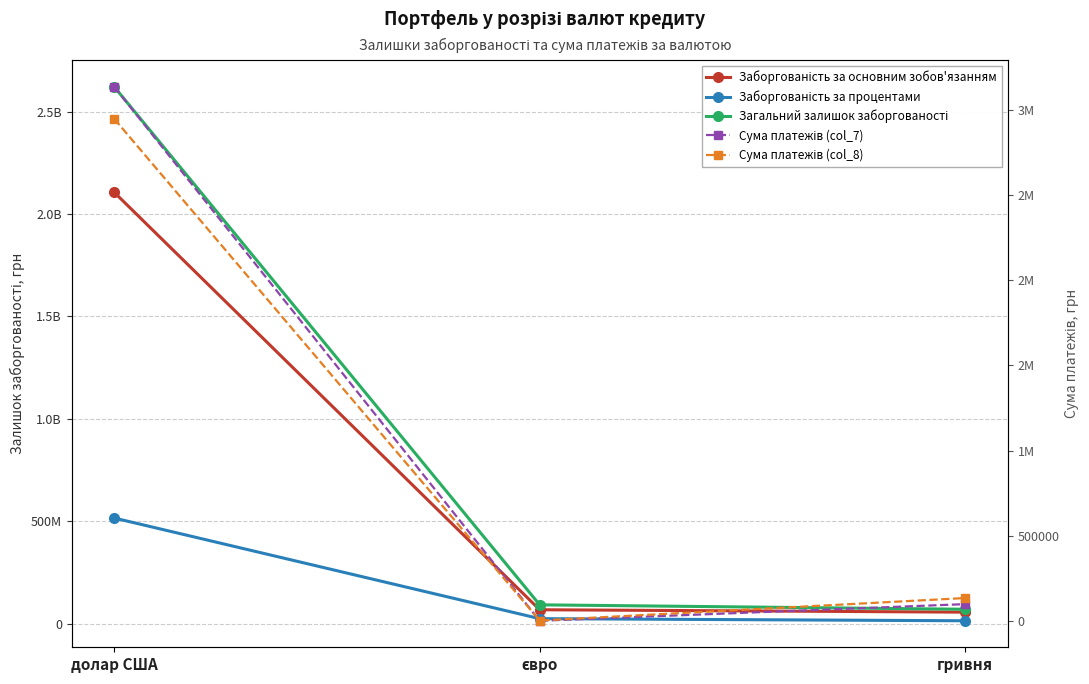

How many lines are shown in the chart?

5